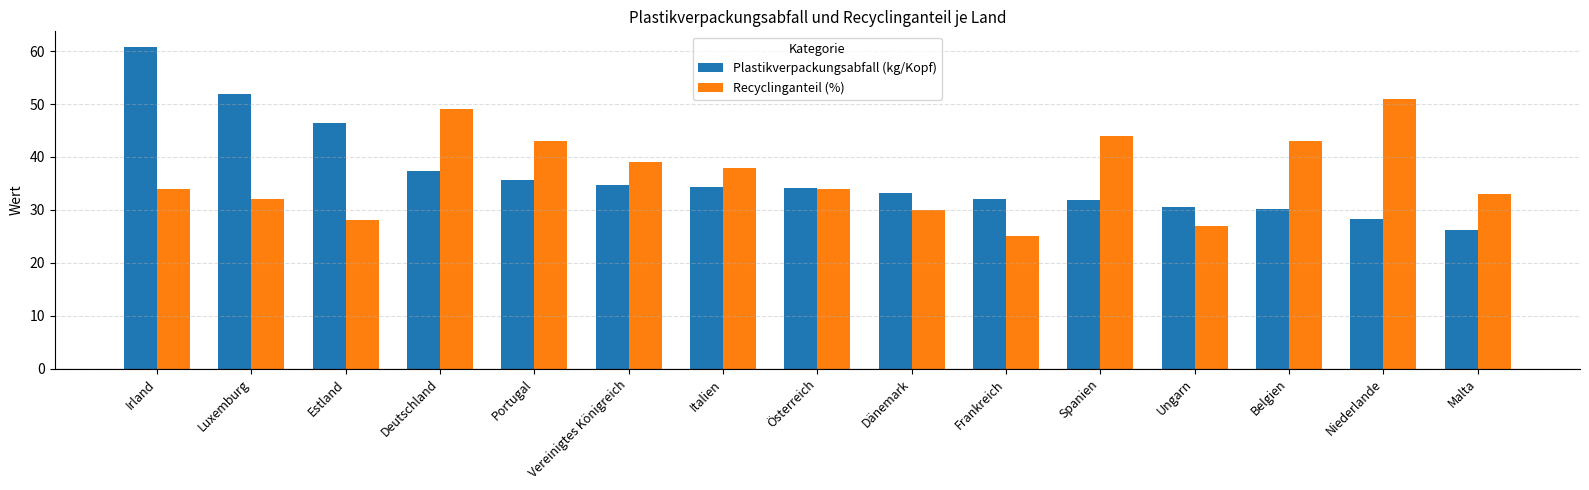

The Plastikverpackungsabfall (kg/Kopf) series shows 28.2 at Niederlande. True or false?

True